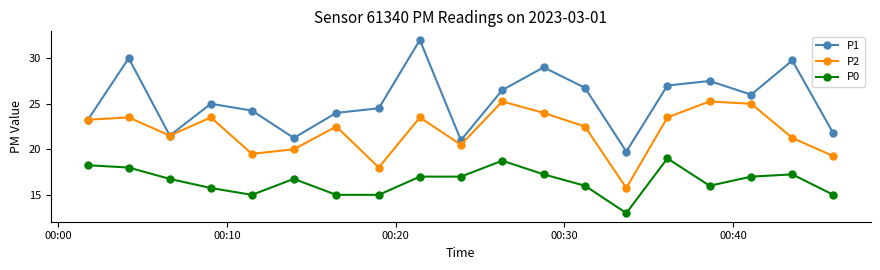

True or false: P0 and P1 cross at least once.

False